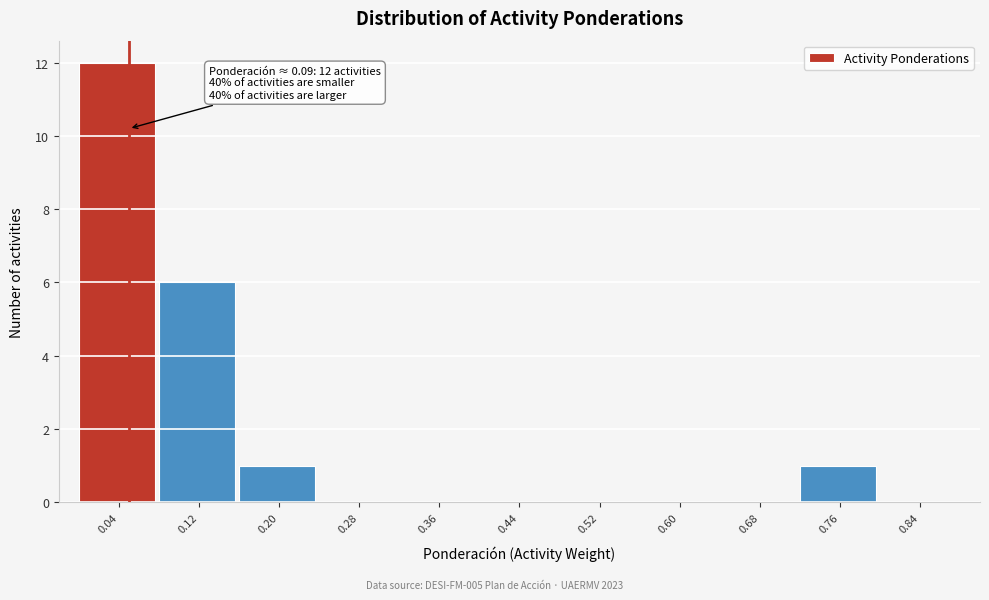

Reading left to right, extract all data points from this chart.

0.04=12	0.12=6	0.20=1	0.28=0	0.36=0	0.44=0	0.52=0	0.60=0	0.68=0	0.76=1	0.84=0